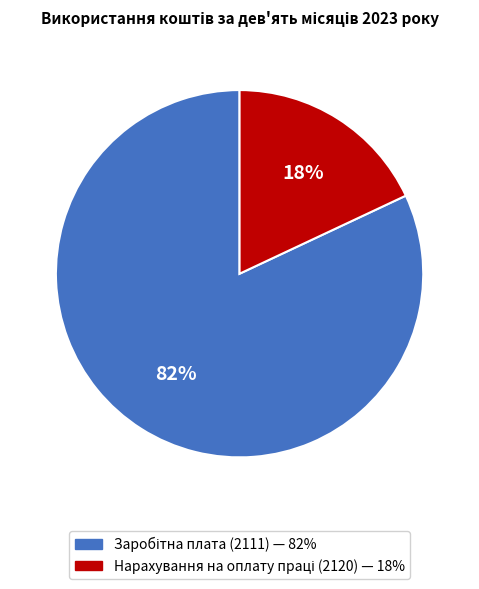

To the nearest percent, what is the difference between the largest and smallest slice percentages?

64%